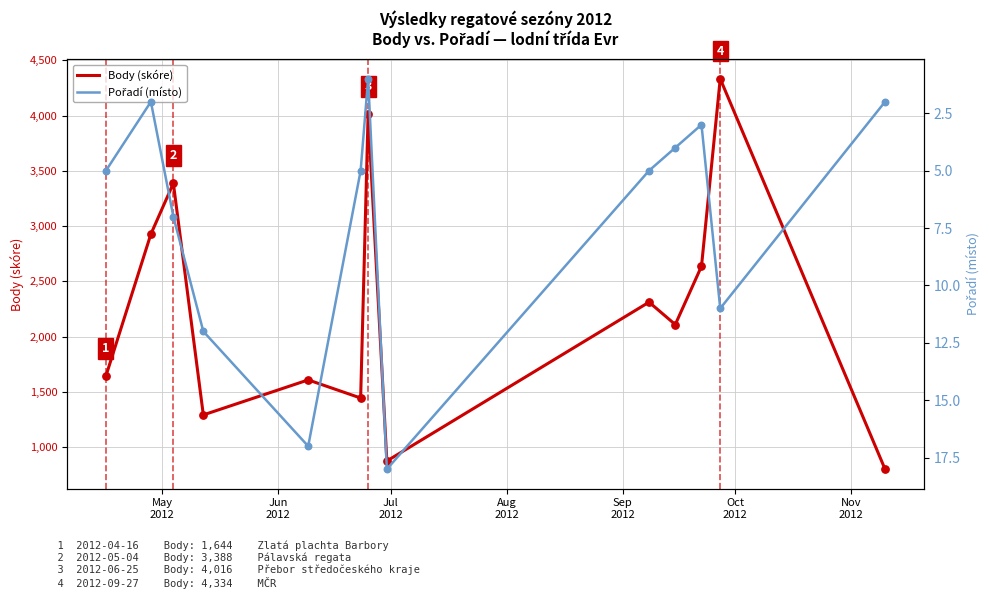

What are all the series names shown in the legend?

Body (skóre), Pořadí (místo)